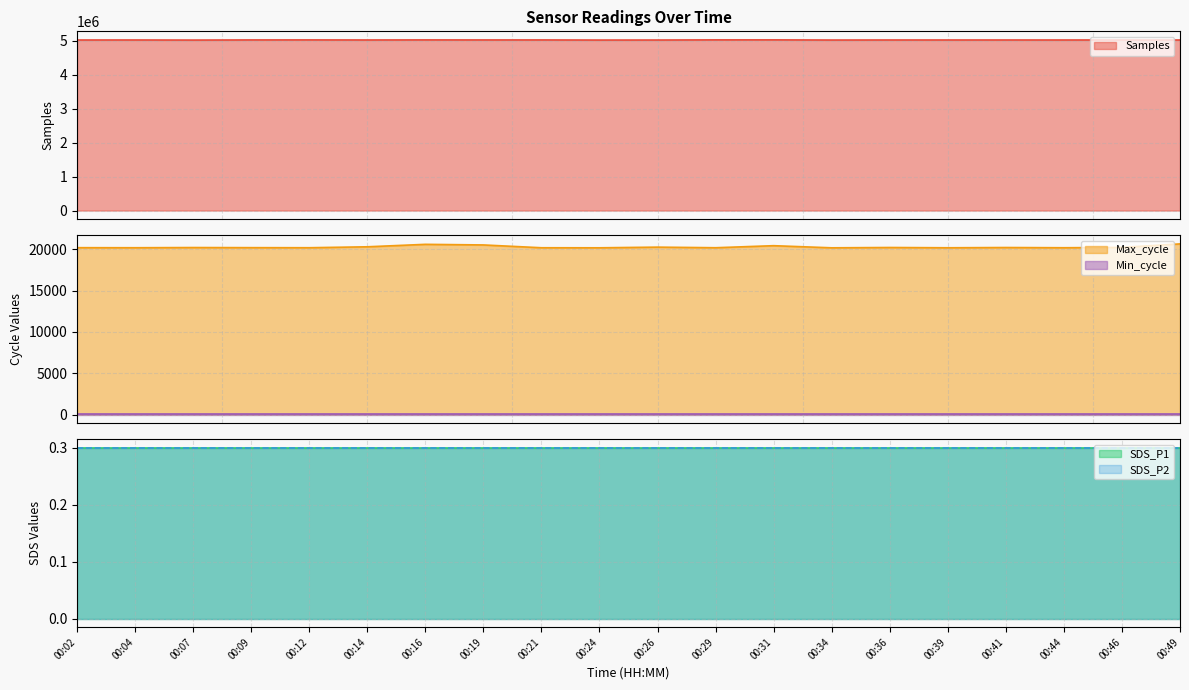

Reading right to left, transcribe all the data shown in this chart.

Samples: 00:49=5023374.0	00:46=5024148.0	00:44=5023207.0	00:41=5023676.0	00:39=5023576.0	00:36=5023638.0	00:34=5022155.0	00:31=5027256.0	00:29=5026982.0	00:26=5022491.0	00:24=5021446.0	00:21=5025086.0	00:19=5024807.0	00:16=5026008.0	00:14=5023770.0	00:12=5026004.0	00:09=5025099.0	00:07=5021021.0	00:04=5023733.0	00:02=5023350.0
Max_cycle: 00:49=20647.0	00:46=20225.0	00:44=20183.0	00:41=20210.0	00:39=20179.0	00:36=20213.0	00:34=20174.0	00:31=20431.0	00:29=20184.0	00:26=20256.0	00:24=20176.0	00:21=20182.0	00:19=20521.0	00:16=20594.0	00:14=20297.0	00:12=20185.0	00:09=20194.0	00:07=20207.0	00:04=20184.0	00:02=20191.0
SDS_P1: 00:49=0.3	00:46=0.3	00:44=0.3	00:41=0.3	00:39=0.3	00:36=0.3	00:34=0.3	00:31=0.3	00:29=0.3	00:26=0.3	00:24=0.3	00:21=0.3	00:19=0.3	00:16=0.3	00:14=0.3	00:12=0.3	00:09=0.3	00:07=0.3	00:04=0.3	00:02=0.3
SDS_P2: 00:49=0.3	00:46=0.3	00:44=0.3	00:41=0.3	00:39=0.3	00:36=0.3	00:34=0.3	00:31=0.3	00:29=0.3	00:26=0.3	00:24=0.3	00:21=0.3	00:19=0.3	00:16=0.3	00:14=0.3	00:12=0.3	00:09=0.3	00:07=0.3	00:04=0.3	00:02=0.3
Min_cycle: 00:49=28.0	00:46=28.0	00:44=28.0	00:41=28.0	00:39=28.0	00:36=28.0	00:34=28.0	00:31=28.0	00:29=28.0	00:26=28.0	00:24=28.0	00:21=28.0	00:19=28.0	00:16=28.0	00:14=28.0	00:12=28.0	00:09=28.0	00:07=28.0	00:04=28.0	00:02=28.0